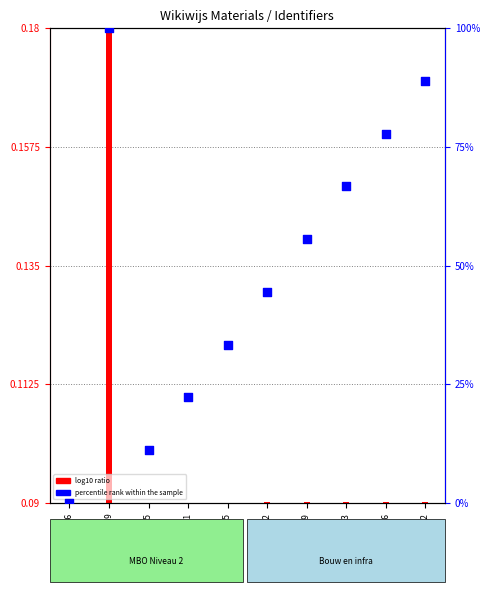

What is the total value across all series at 881746?

0.1